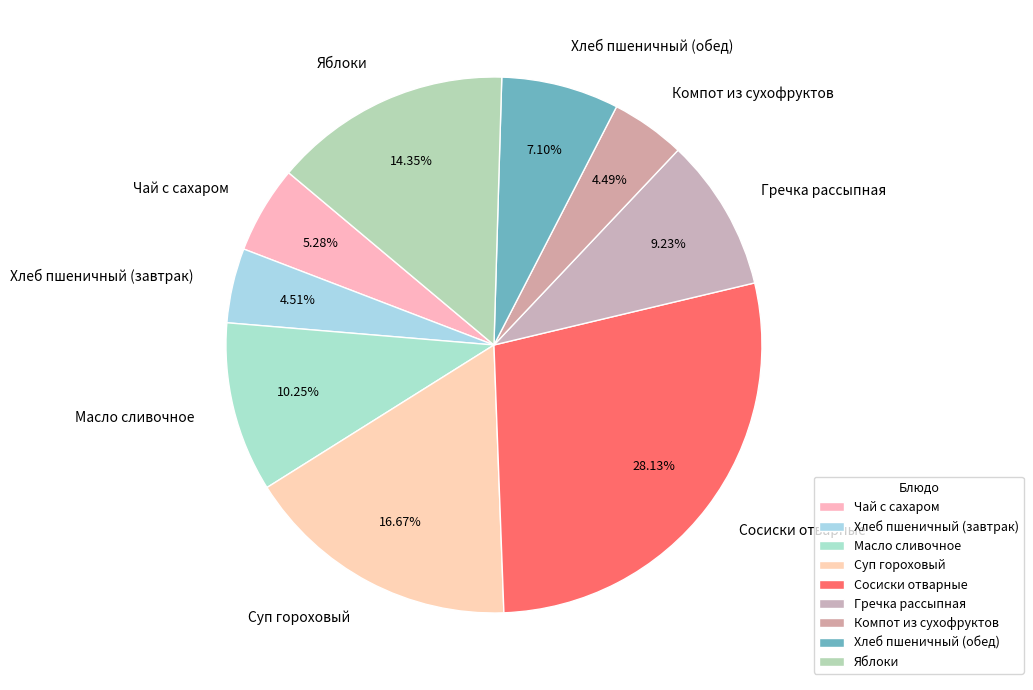

Is Компот из сухофруктов the majority of the pie?

No